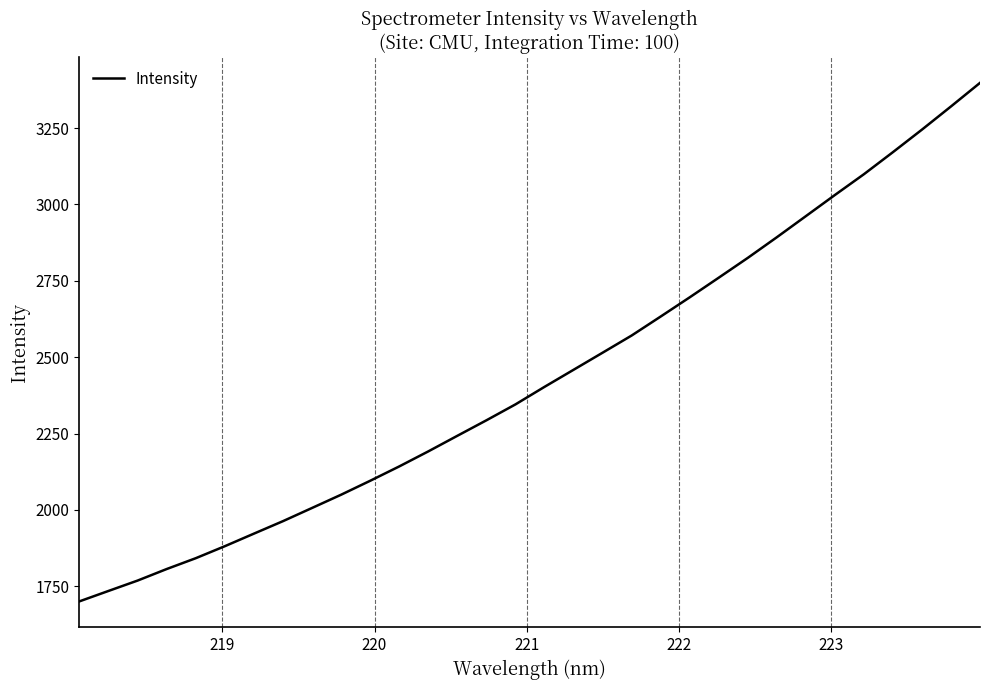

Does the chart display data point markers on the line(s)?

No